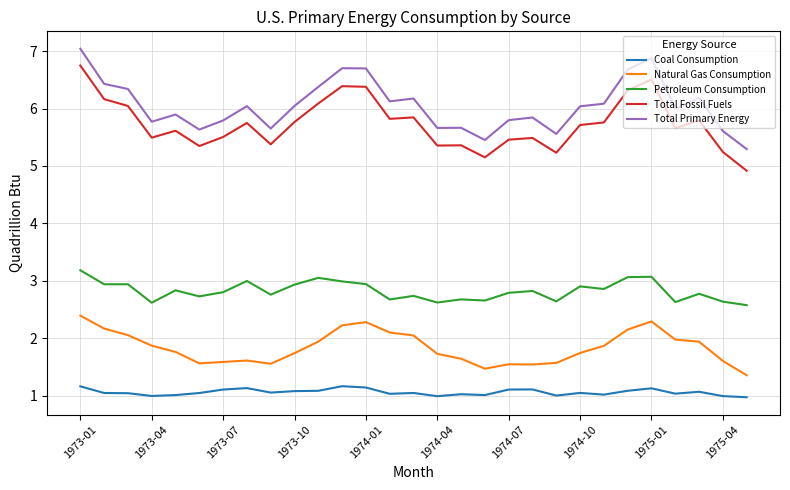

Which series has the largest total across all categories?

Total Primary Energy